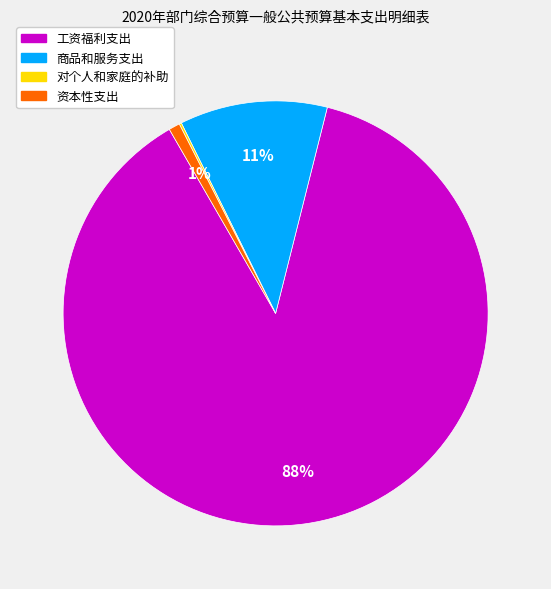

Which category has the biggest portion of the pie?

工资福利支出